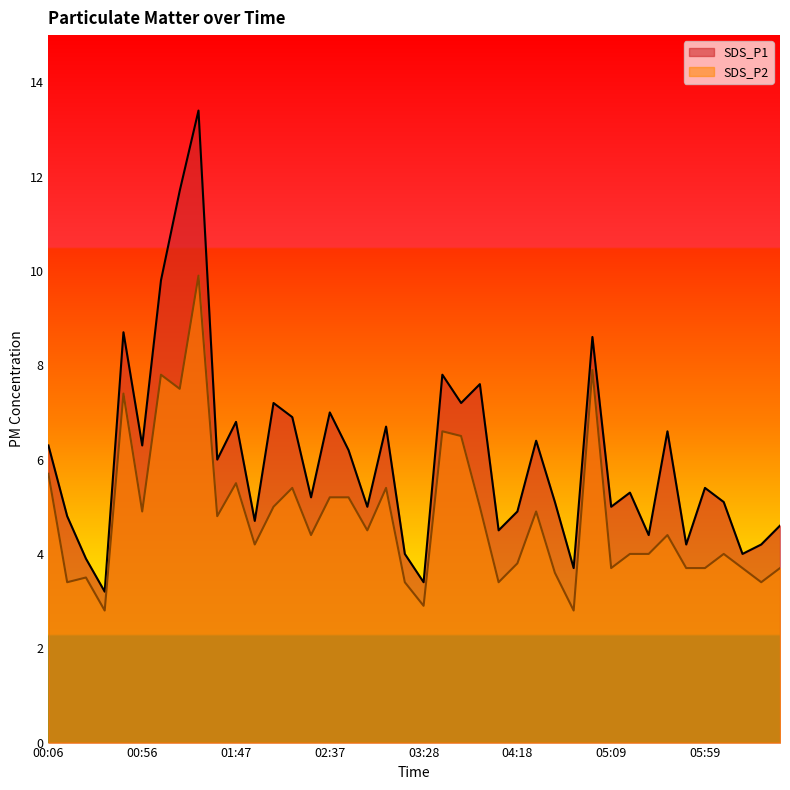

What is the average value of the SDS_P2 series?

4.8